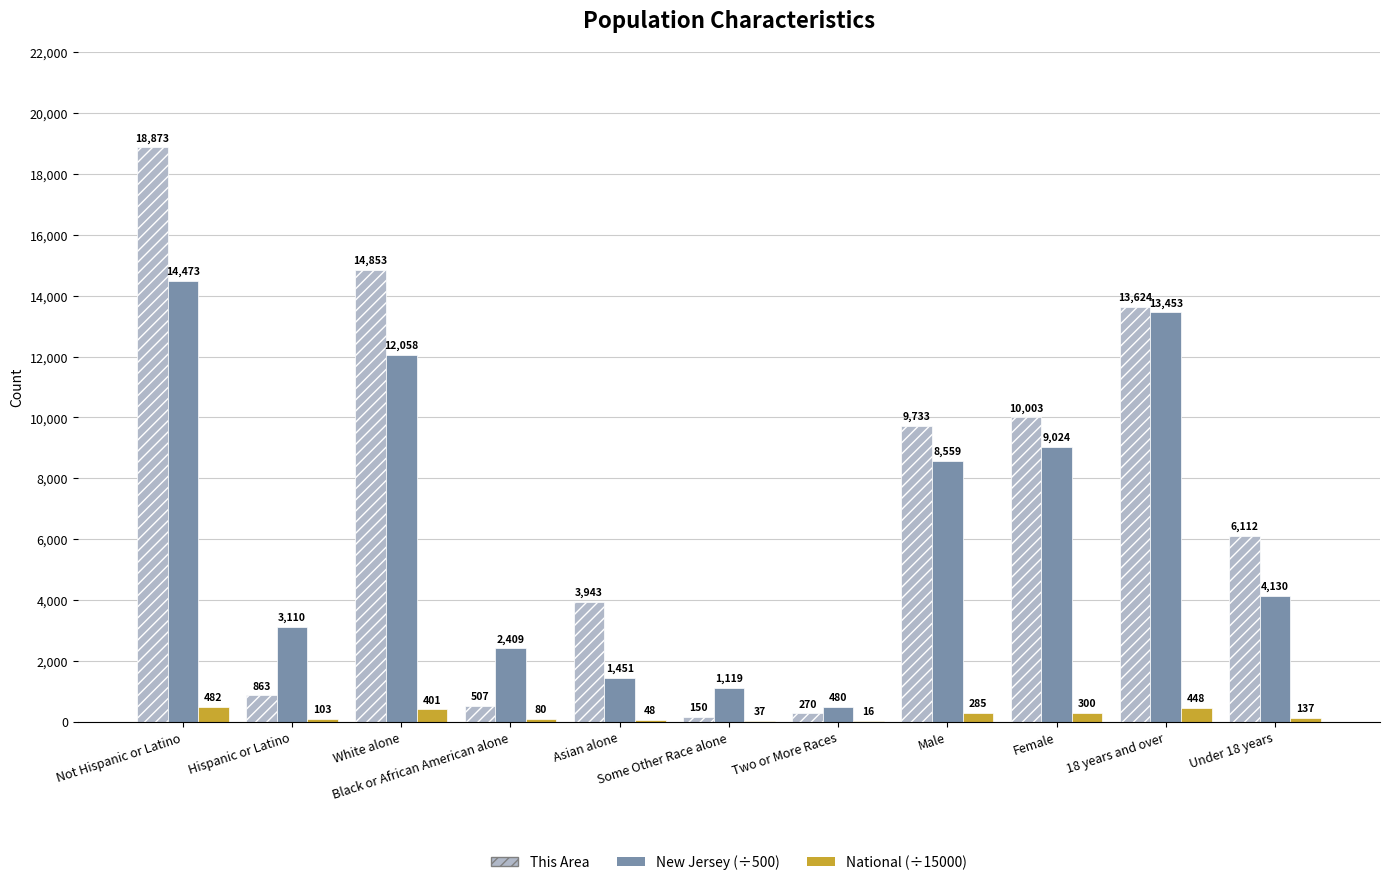

The This Area series shows 4298.4 at 18 years and over. True or false?

False